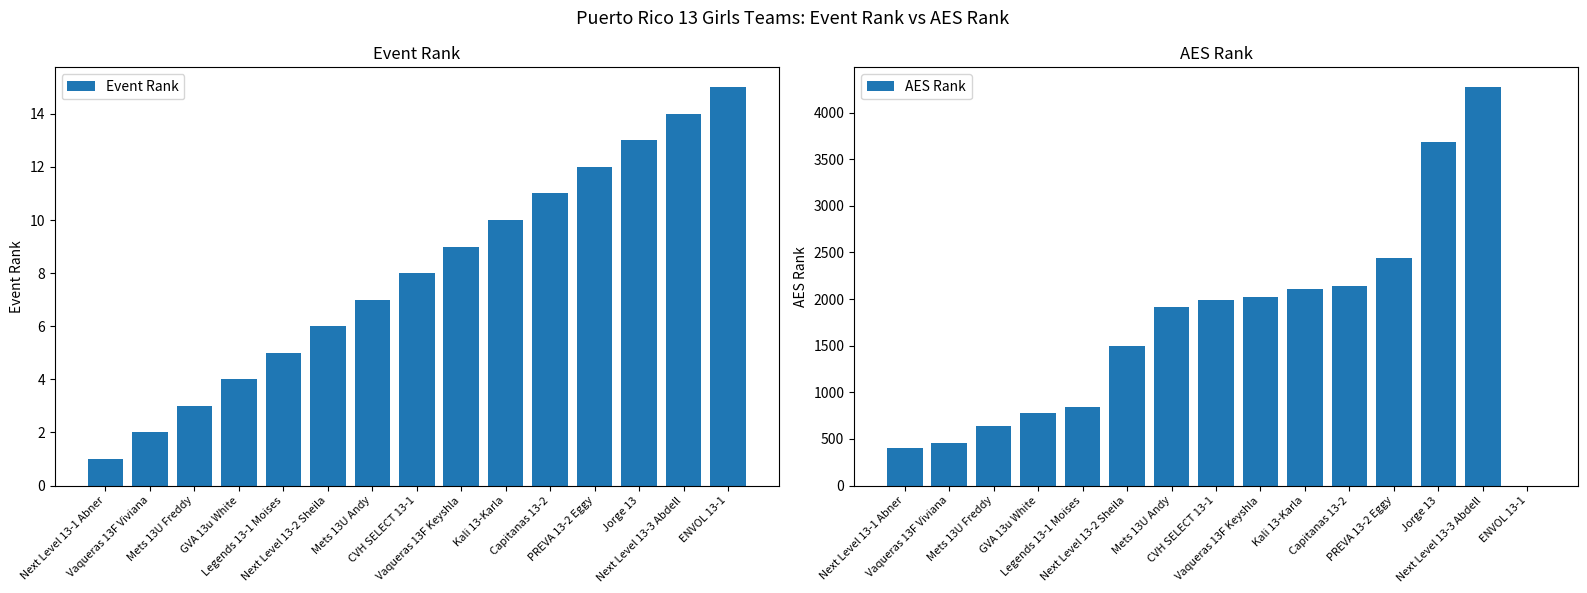

What is the greatest value displayed?

4273